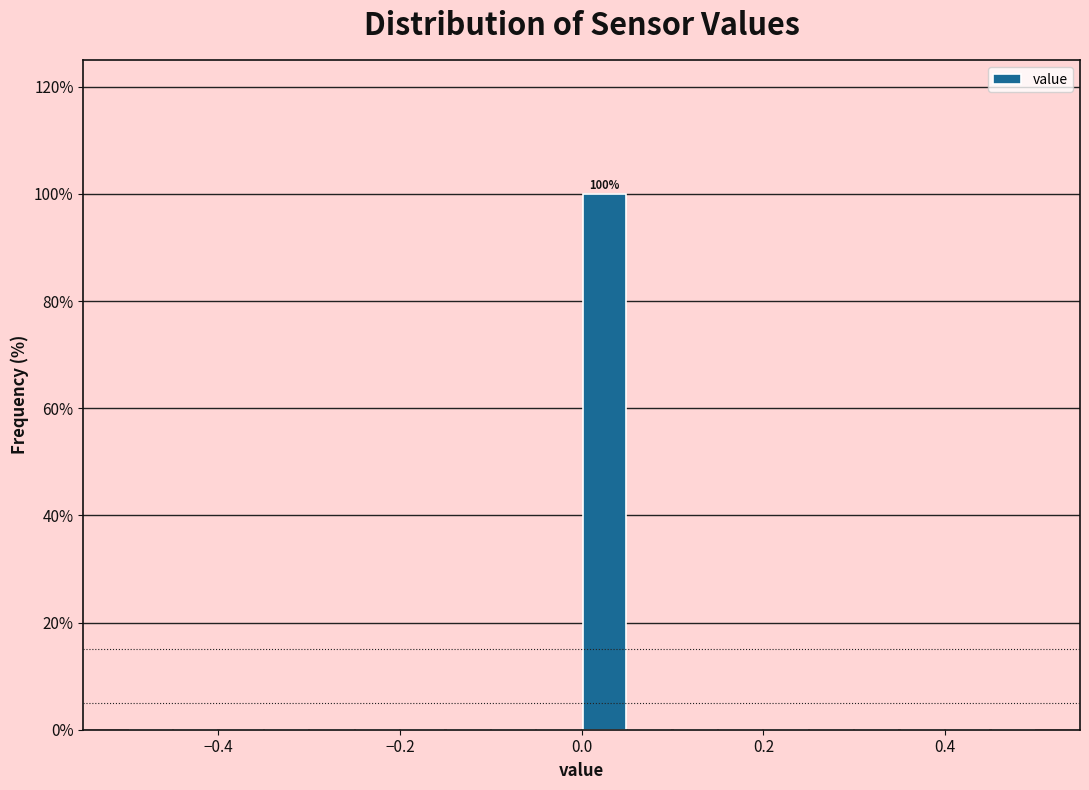

Read against the x-axis, roughly where is the centre of the tallest bar?

0.02